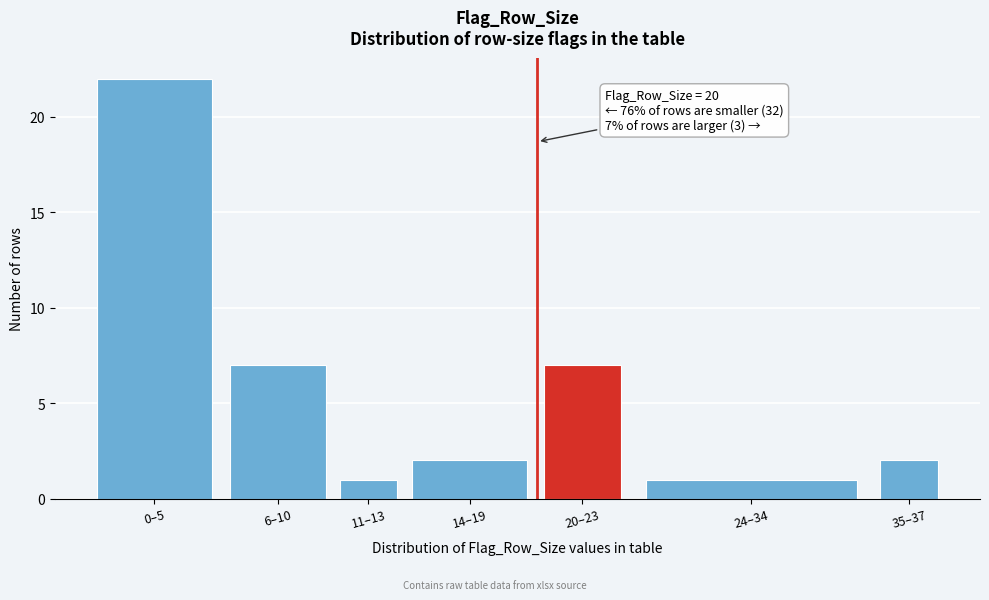

Reading left to right, list all the values displayed in this chart.

22	7	1	2	7	1	2